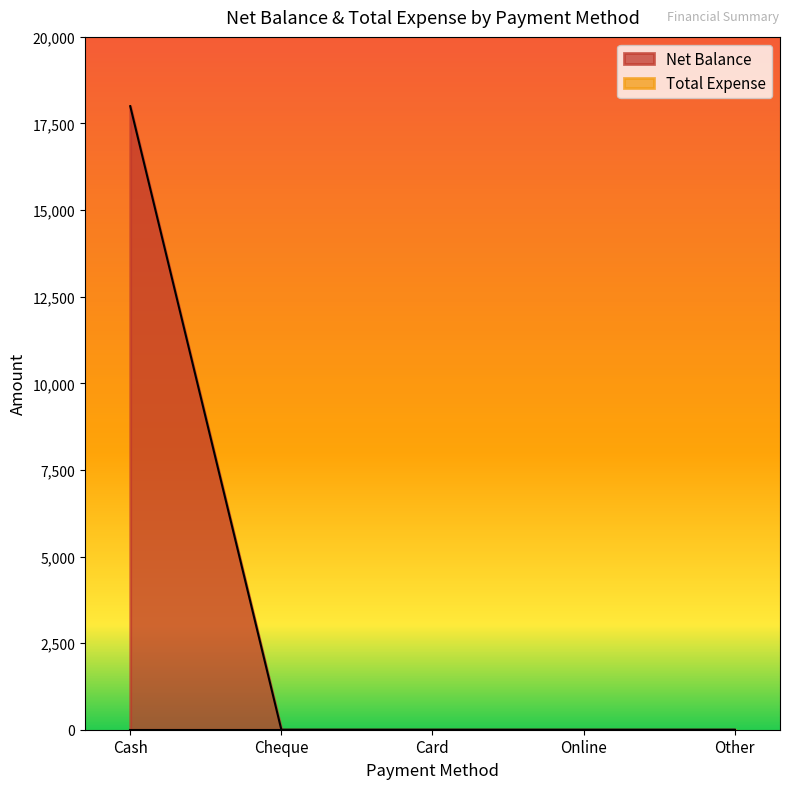

What is the sum of the values at Card and Cash?

18000